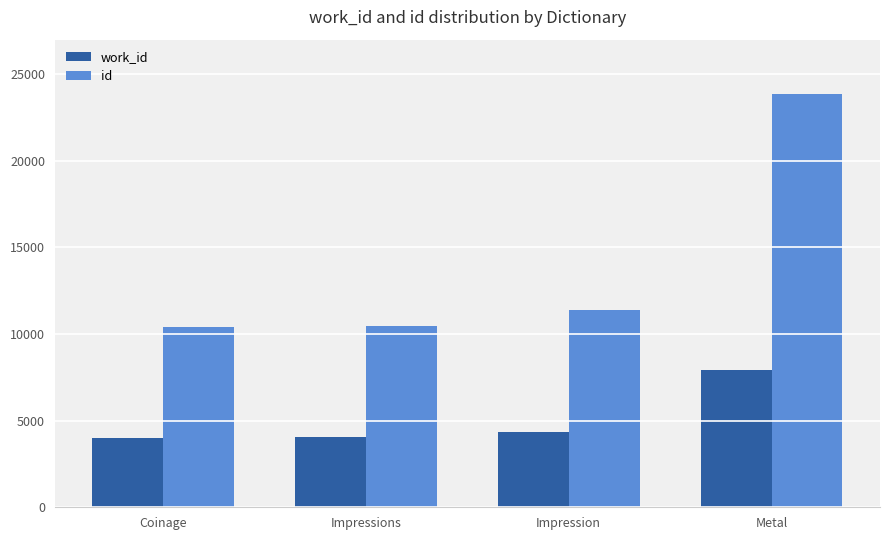

What is the difference between the id values at Metal and Impressions?

13389